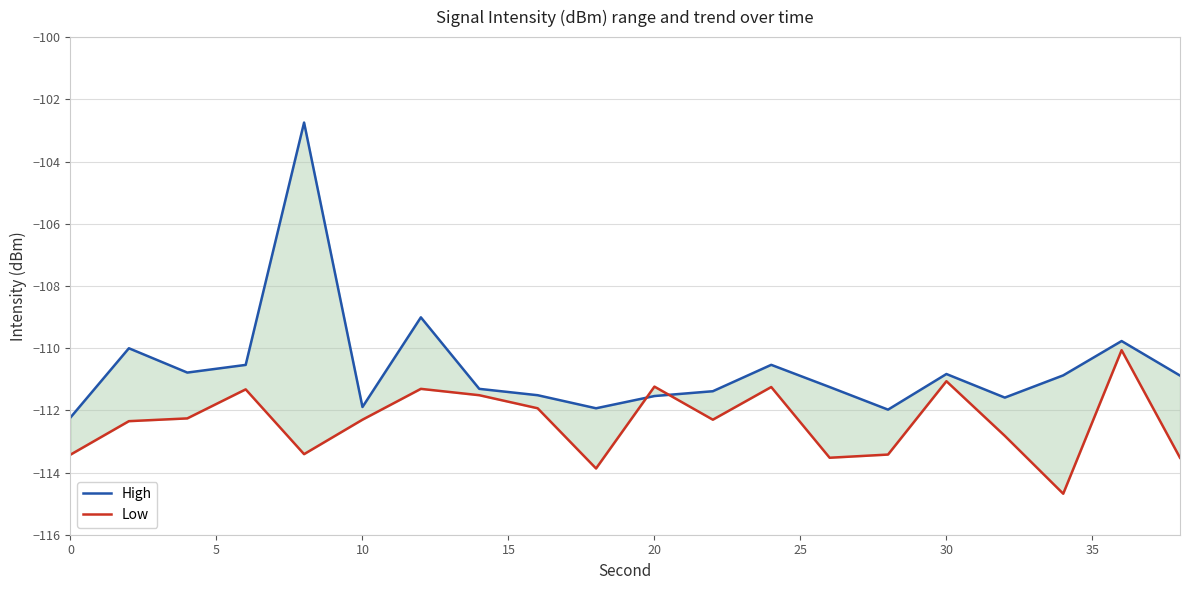

What is the maximum value for High?

-102.7